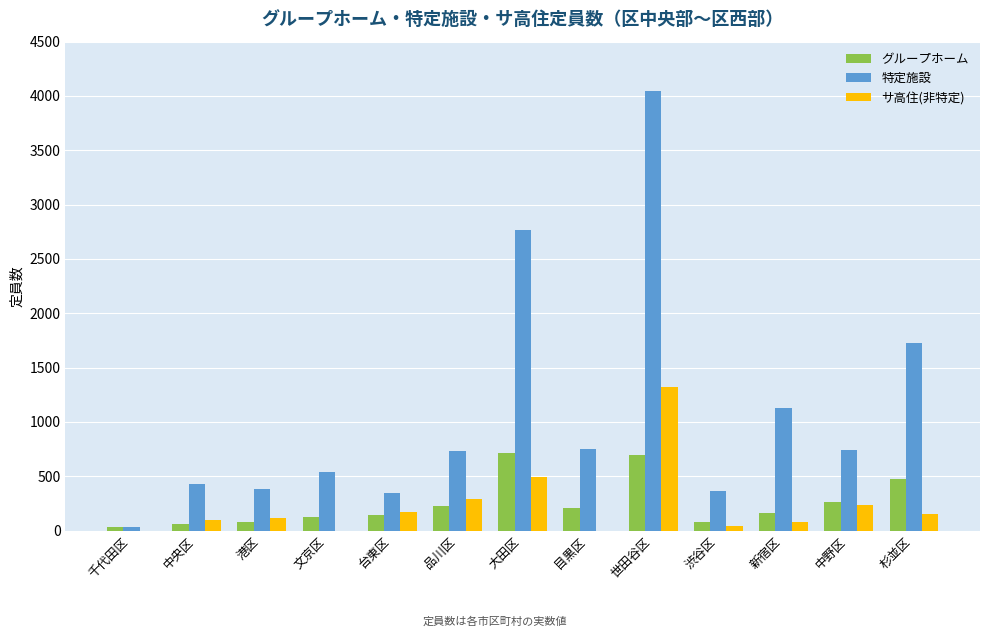

Count the number of categories in the chart.

13